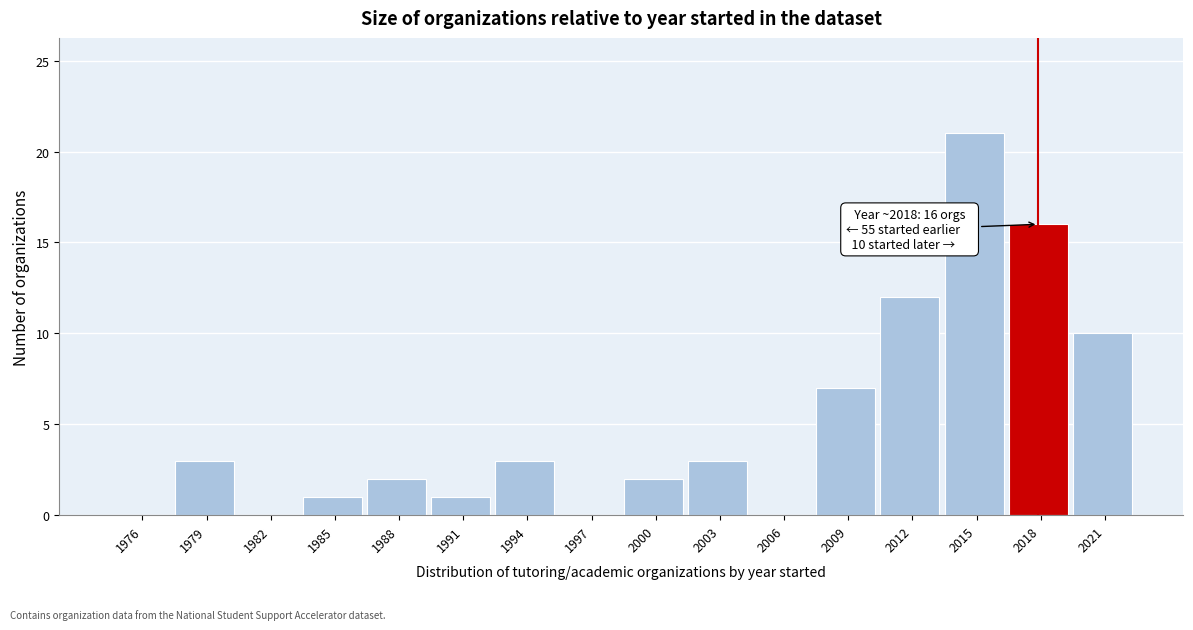

Over which range of the x-axis is the bar tallest?

2014 to 2017